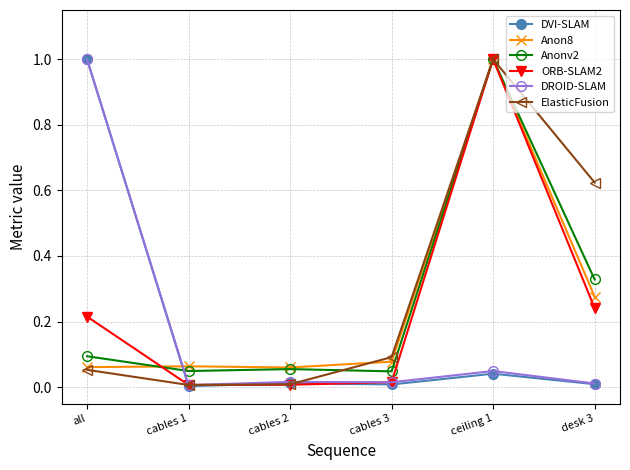

What is the label of the 2nd point from the left?

cables 1